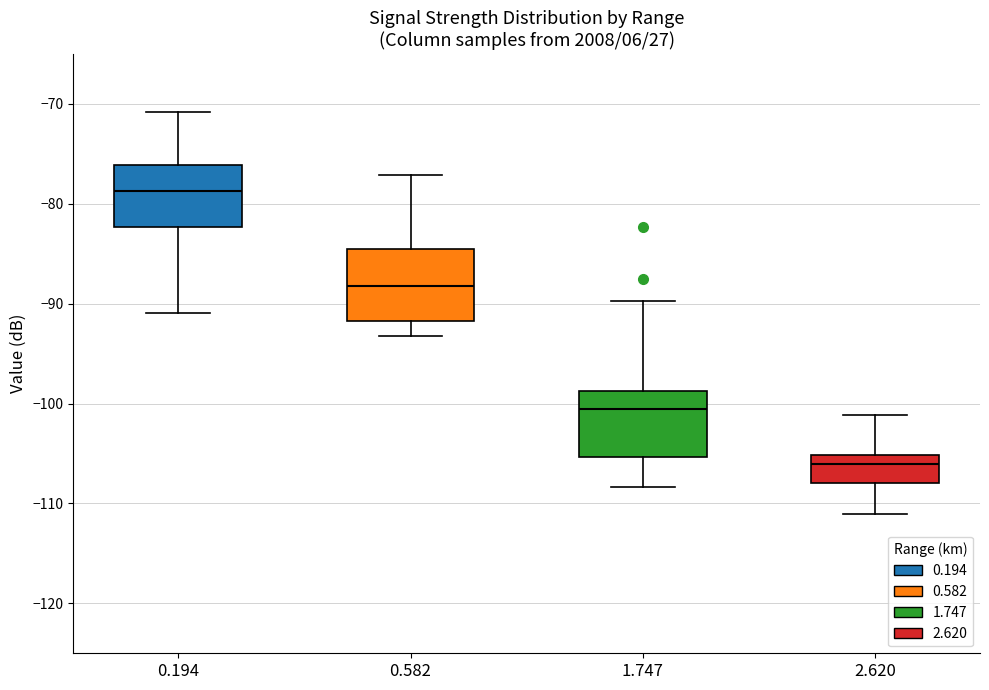

Reading left to right, read every box against the y-axis: the position of its median line, the range the box covers, and the ends of its whiskers. The values are not printed on the chart, so give them approximately, as read against the axis.

0.194: median -79, box -82 to -76, whiskers -91 to -71
0.582: median -88, box -92 to -85, whiskers -93 to -77
1.747: median -101, box -105 to -99, whiskers -108 to -90
2.620: median -106, box -108 to -105, whiskers -111 to -101